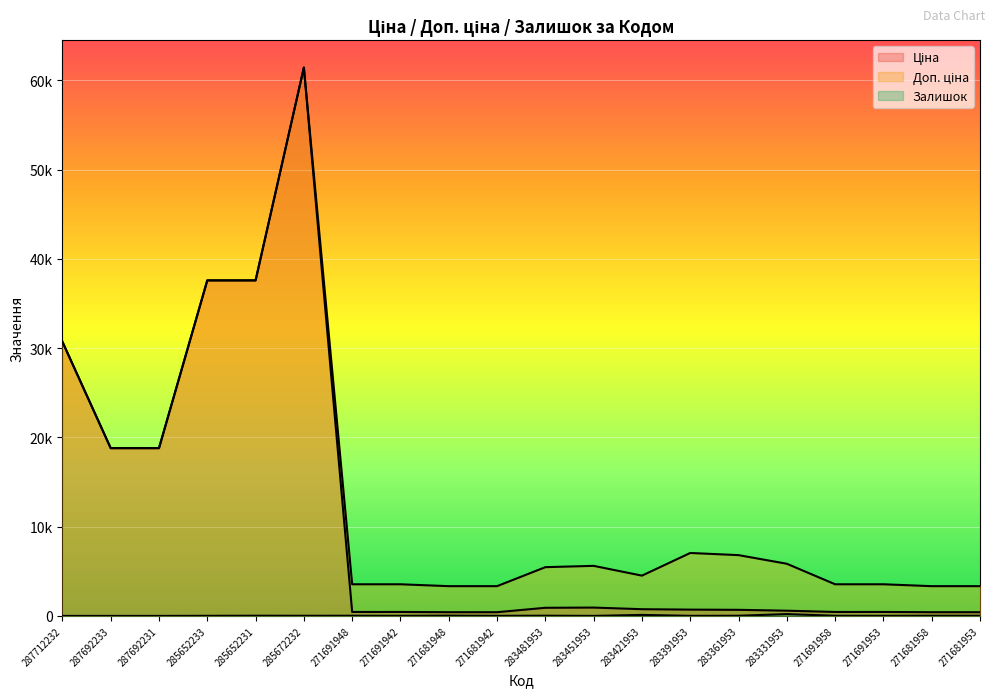

How many data points does each series have?

20